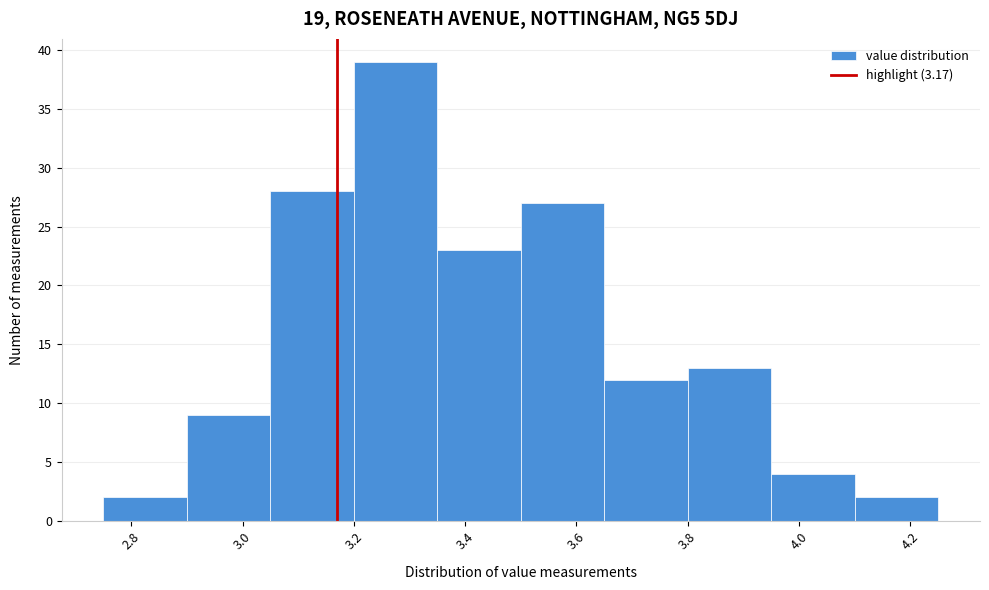

Reading left to right, transcribe this chart: for each bar, give the range it covers on the x-axis and its height. Neither the bar edges nor the heights are printed on the chart, so give them approximately, as read against the axes.

2.75 to 2.90: 2
2.90 to 3.05: 9
3.05 to 3.20: 28
3.20 to 3.35: 39
3.35 to 3.50: 23
3.50 to 3.65: 27
3.65 to 3.80: 12
3.80 to 3.95: 13
3.95 to 4.10: 4
4.10 to 4.25: 2